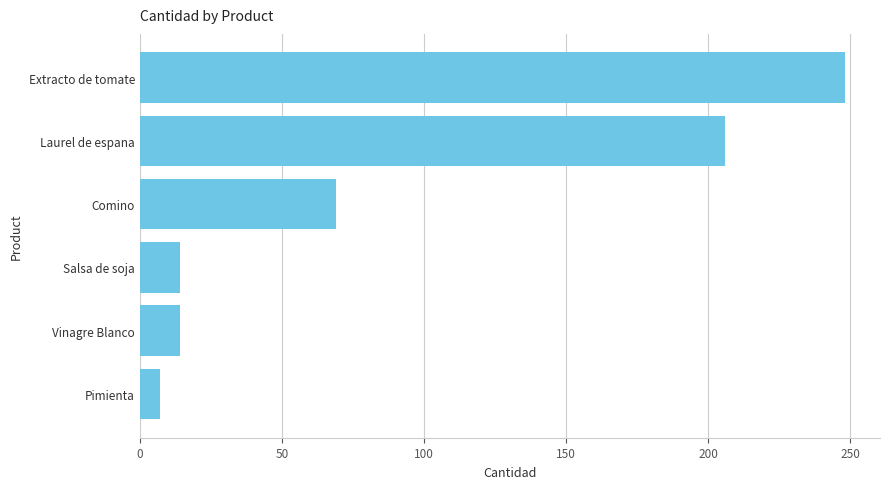

What is the difference between the second highest and minimum values?

199